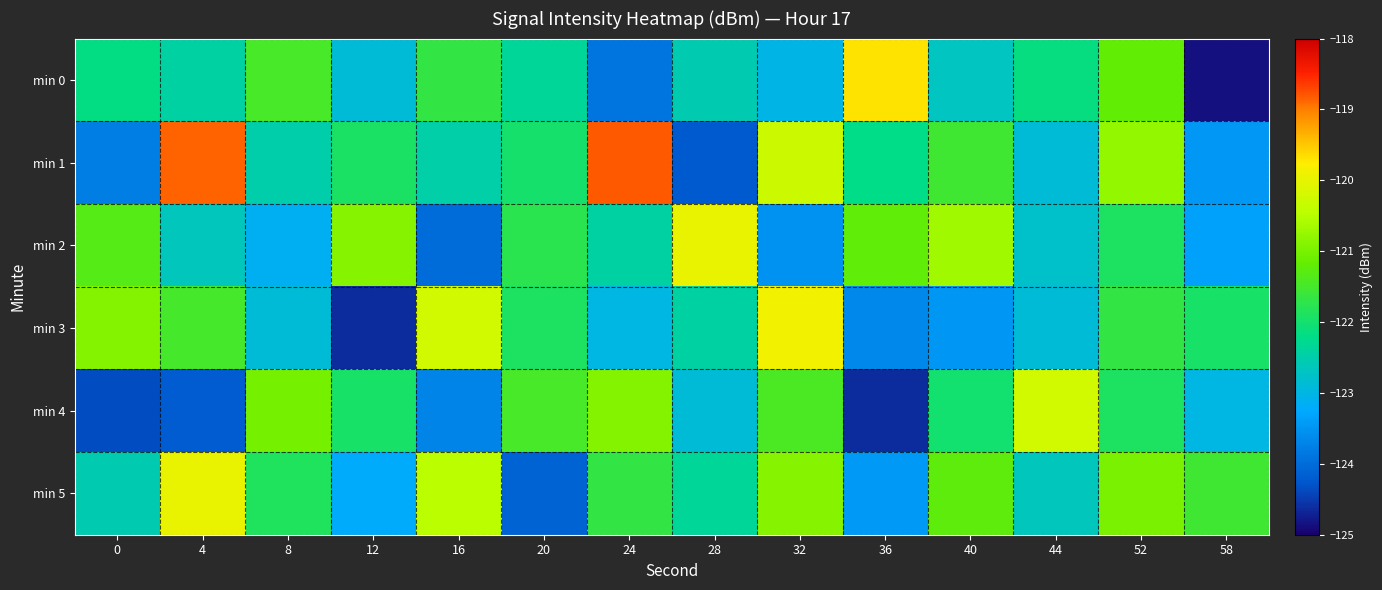

Reading left to right, list all the values displayed in this chart.

min 0: 0=-122.2	4=-122.4	8=-121.5	12=-122.9	16=-121.7	20=-122.3	24=-123.9	28=-122.5	32=-123.0	36=-119.7	40=-122.7	44=-122.1	52=-121.2	58=-124.8
min 1: 0=-123.8	4=-118.9	8=-122.5	12=-121.9	16=-122.5	20=-122.0	24=-118.8	28=-124.2	32=-120.3	36=-122.2	40=-121.5	44=-122.9	52=-120.8	58=-123.5
min 2: 0=-121.3	4=-122.7	8=-123.1	12=-120.9	16=-124.0	20=-121.8	24=-122.4	28=-120.0	32=-123.5	36=-121.2	40=-120.7	44=-122.8	52=-121.9	58=-123.3
min 3: 0=-120.9	4=-121.5	8=-122.9	12=-124.6	16=-120.2	20=-121.9	24=-123.0	28=-122.4	32=-119.9	36=-123.7	40=-123.5	44=-122.9	52=-121.7	58=-121.9
min 4: 0=-124.4	4=-124.2	8=-121.0	12=-122.0	16=-123.7	20=-121.5	24=-120.9	28=-122.9	32=-121.4	36=-124.6	40=-122.0	44=-120.2	52=-121.9	58=-123.0
min 5: 0=-122.5	4=-120.0	8=-121.9	12=-123.2	16=-120.5	20=-124.1	24=-121.7	28=-122.3	32=-120.9	36=-123.4	40=-121.2	44=-122.7	52=-121.0	58=-121.5